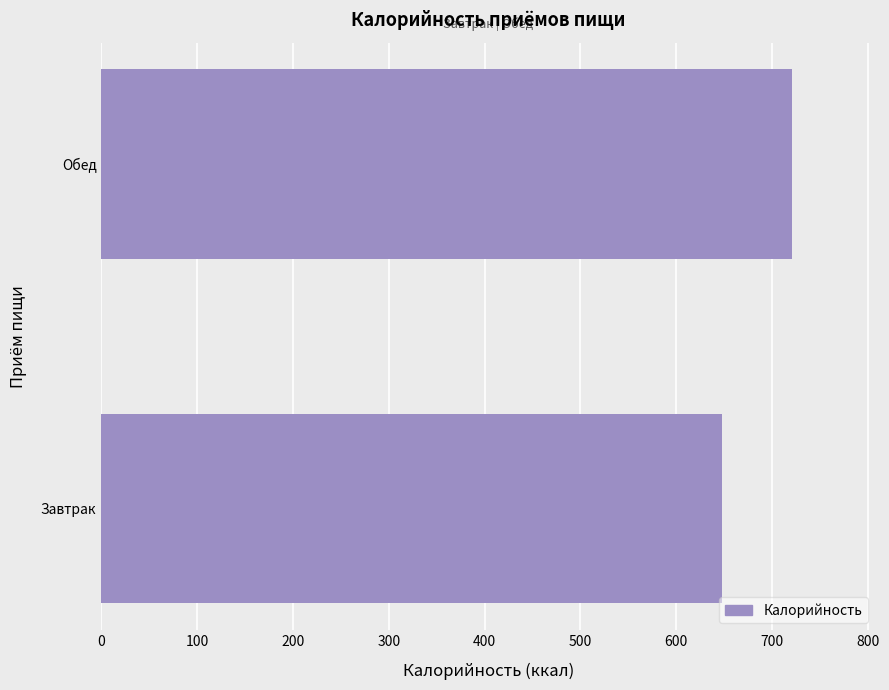

What is the average value?

684.5